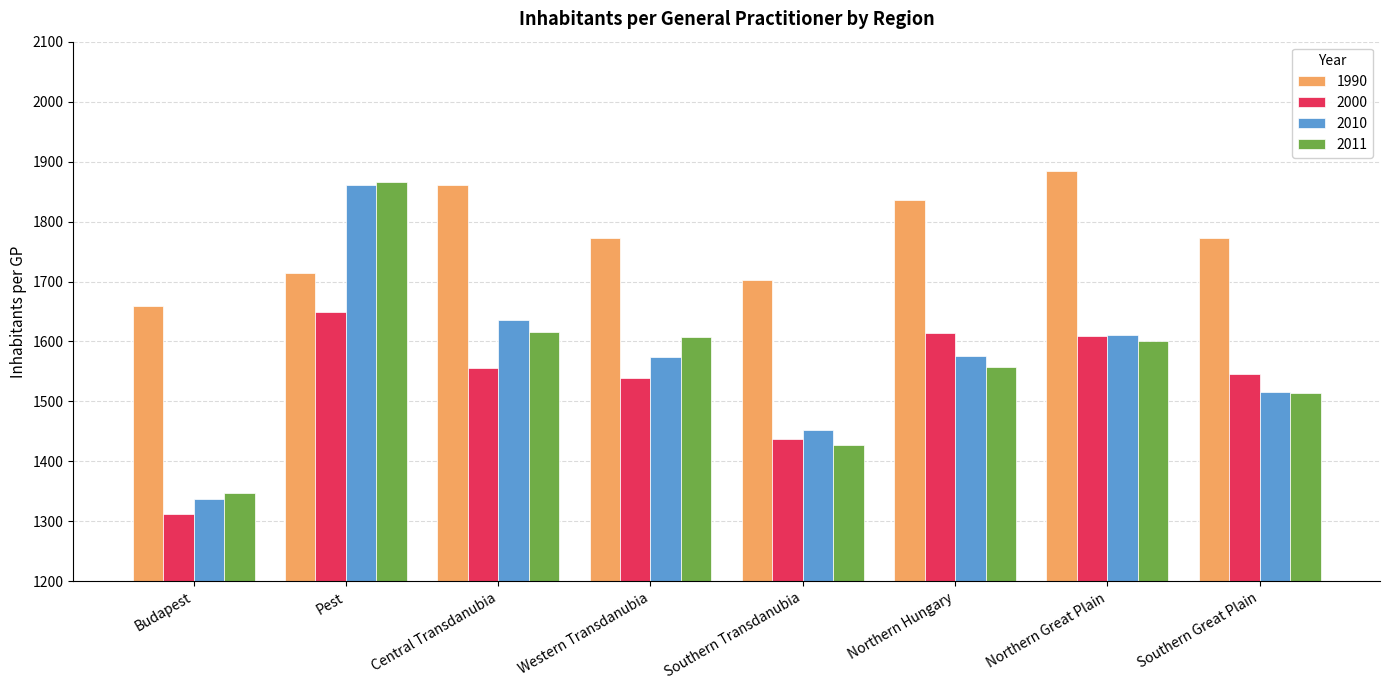

What position from the right is Southern Transdanubia?

4